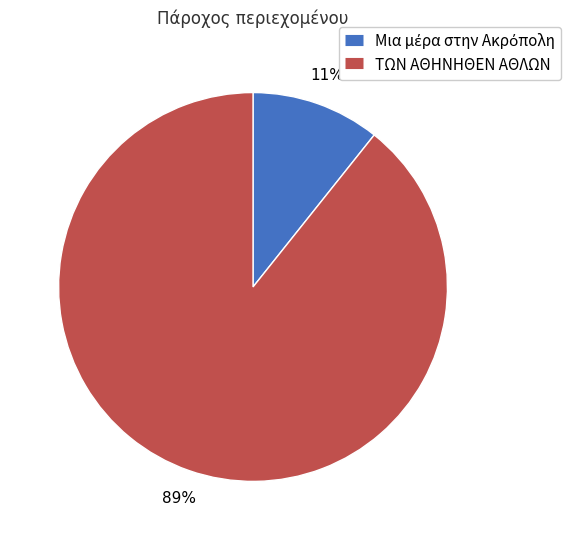

To the nearest percent, what is the average slice percentage?

50%